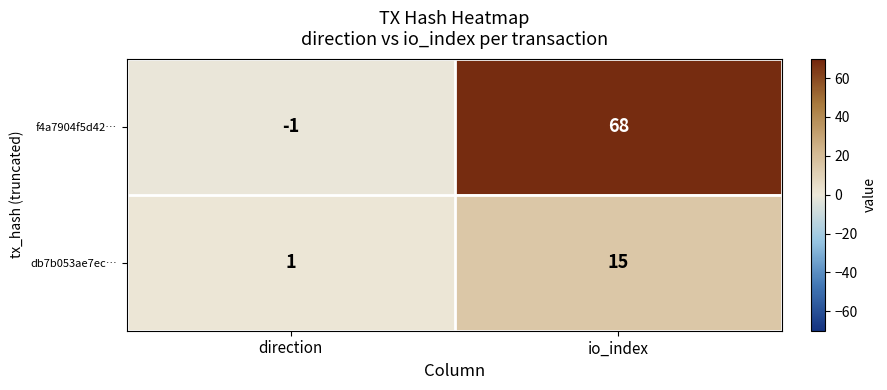

Rank the series at direction from highest to lowest value.

db7b053ae7ec…, f4a7904f5d42…